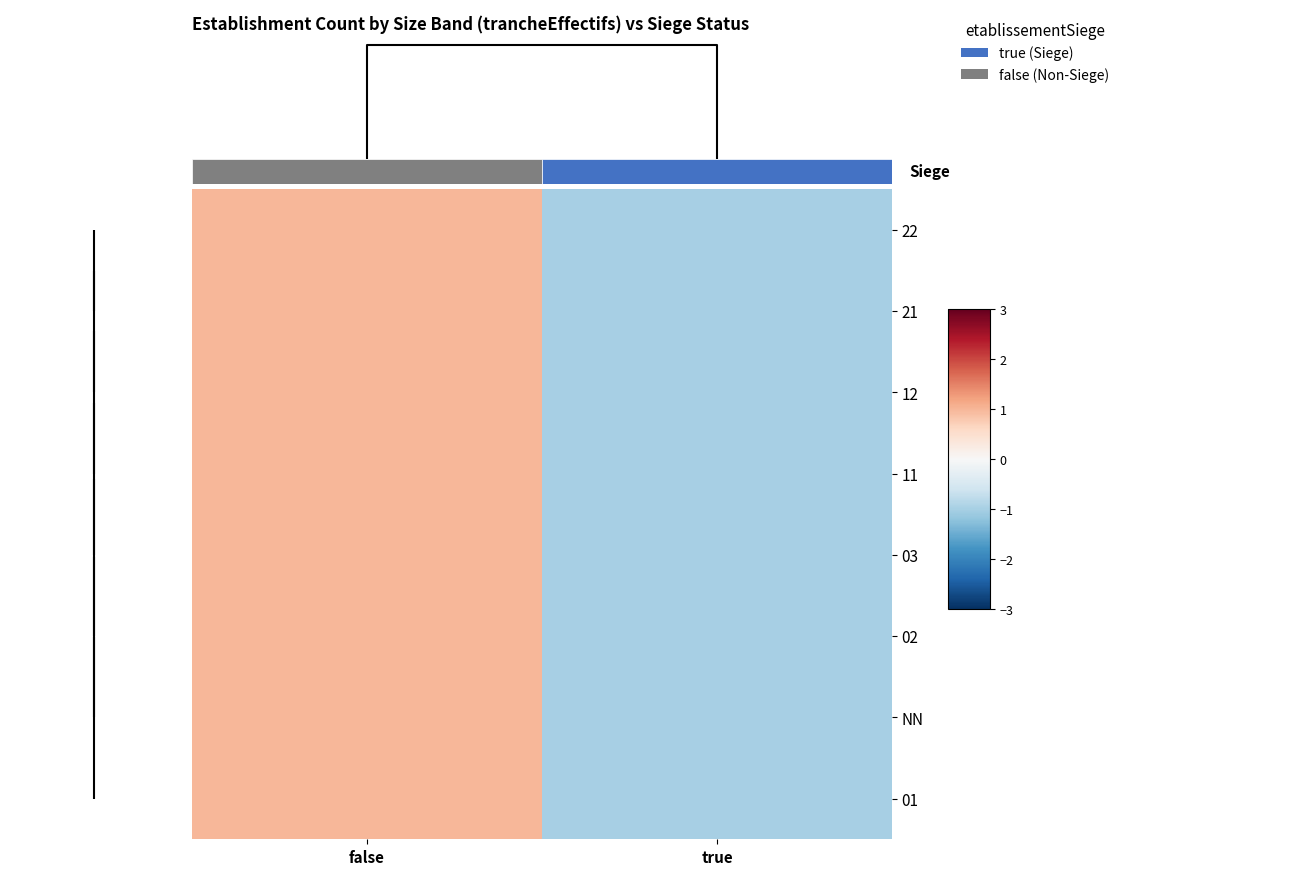

Reading left to right, what are all the values shown in this chart?

22: false=1	true=-1
21: false=1	true=-1
12: false=1	true=-1
11: false=1	true=-1
03: false=1	true=-1
02: false=1	true=-1
NN: false=1	true=-1
01: false=1	true=-1